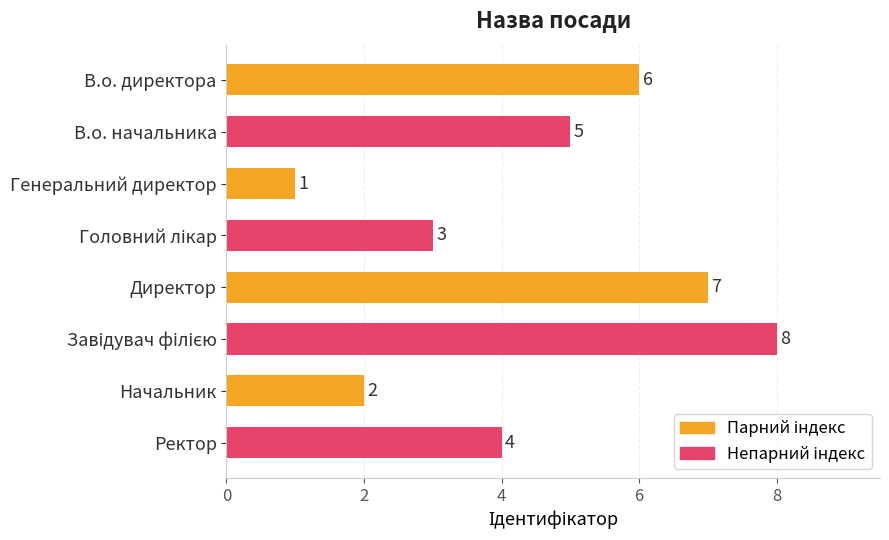

What is the sum of the values at В.о. директора and В.о. начальника?

11